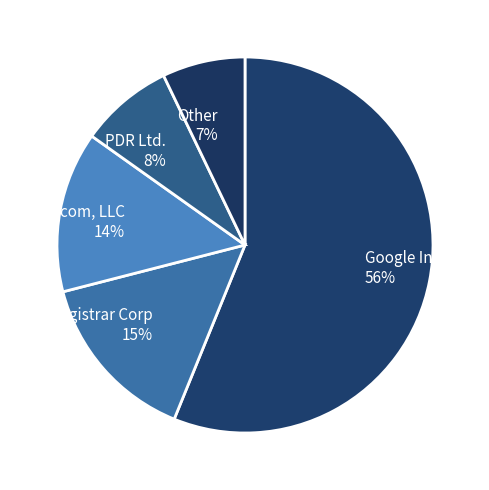

What is the majority slice?

Google Inc. 56%